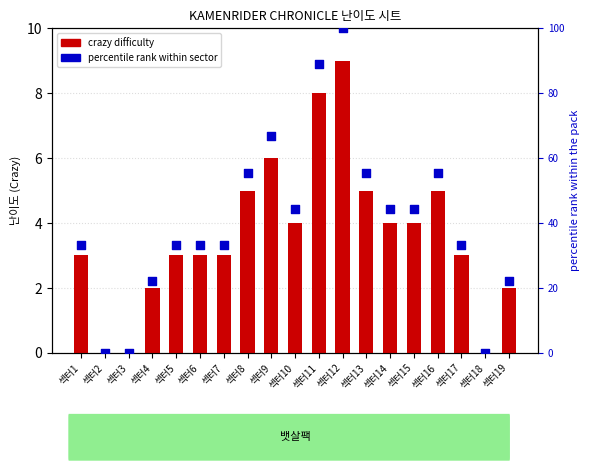

At which category is the sum across all series the highest?

섹터12